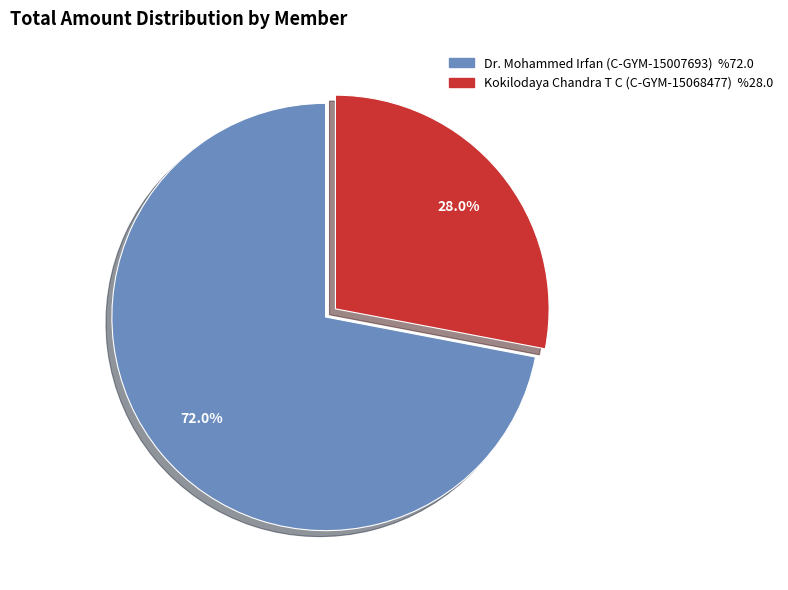

Approximately how many times larger is the value at Kokilodaya Chandra T C (C-GYM-15068477) compared to Dr. Mohammed Irfan (C-GYM-15007693)?

0.4